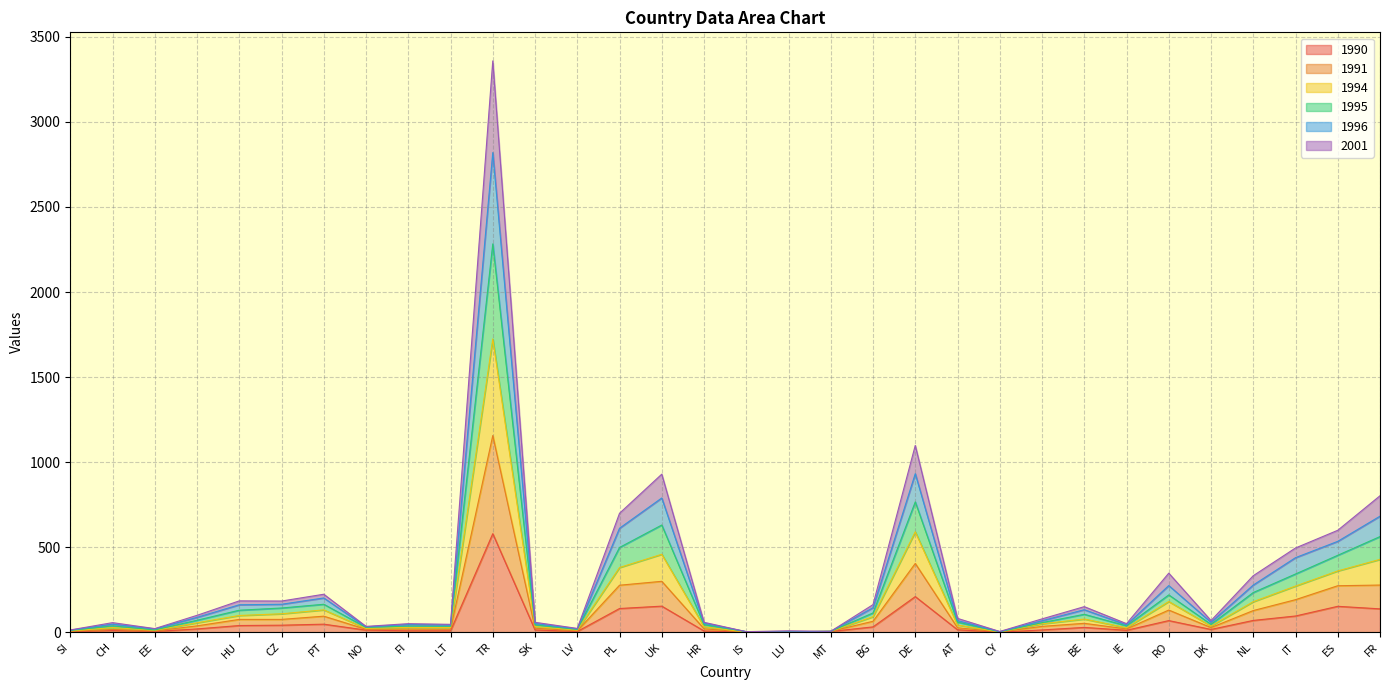

What is the maximum value for 1990?

579